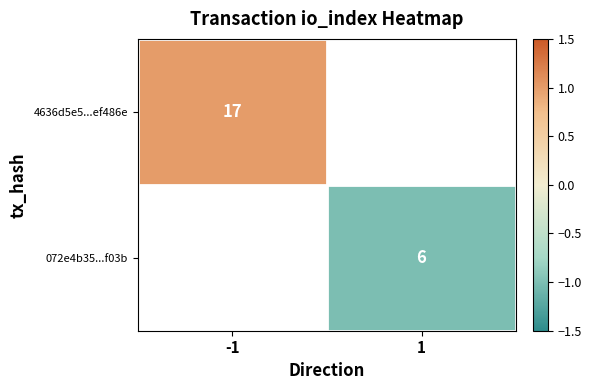

The 072e4b35...f03b series shows 9 at 1. True or false?

False